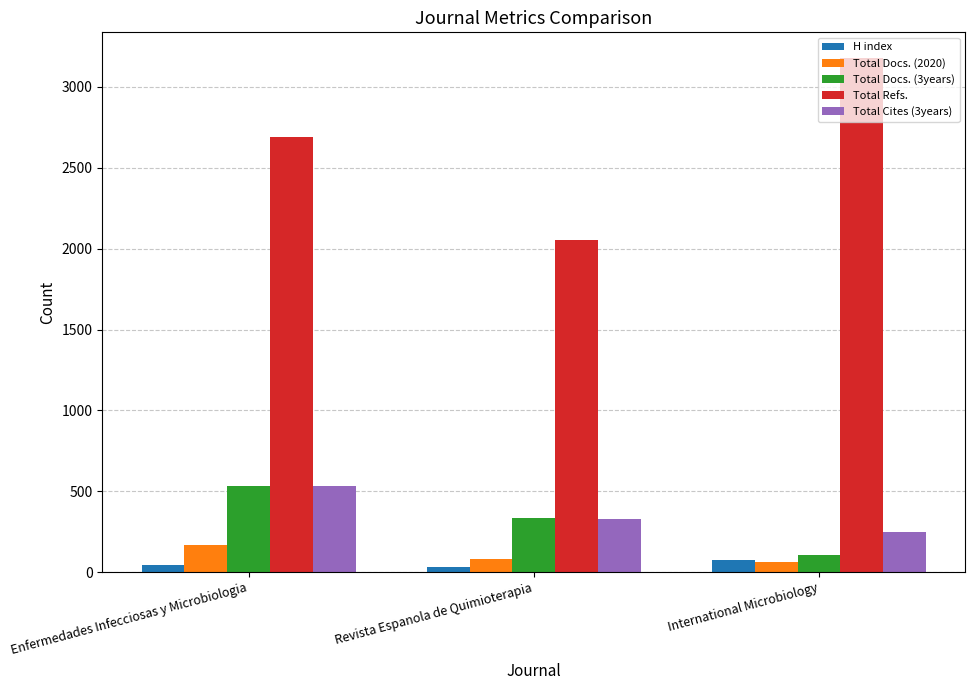

What is the difference between the maximum and minimum values in the Total Docs. (3years) series?

425